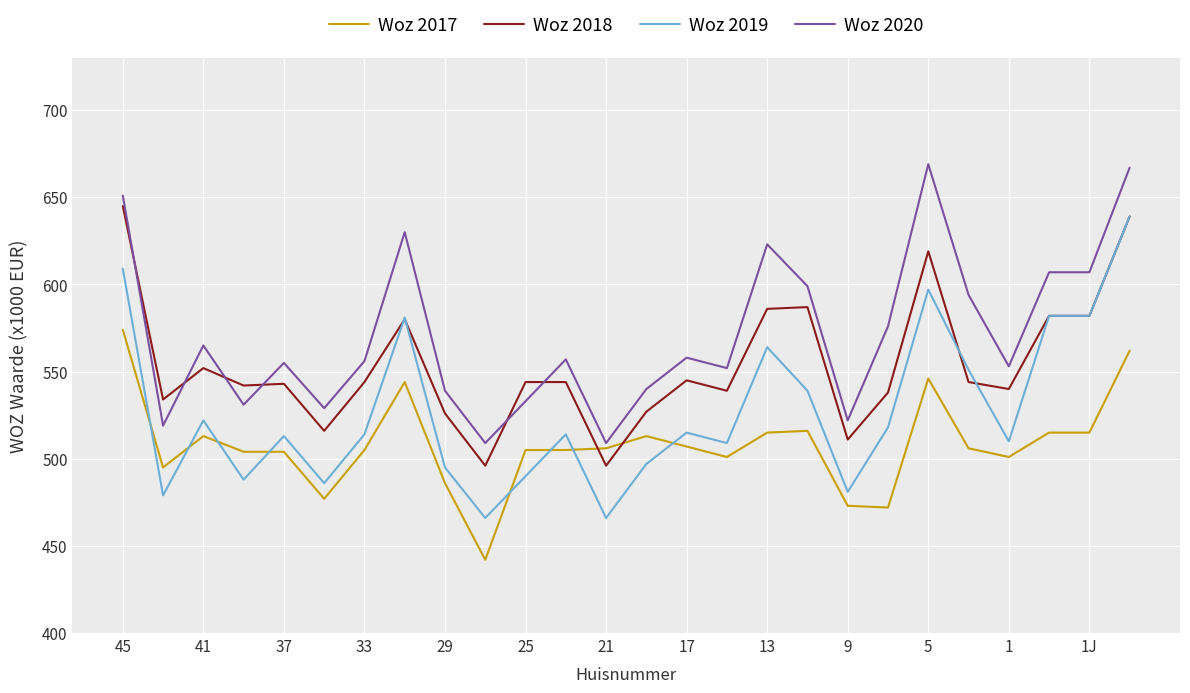

How many intersections are there between Woz 2019 and Woz 2017?

8